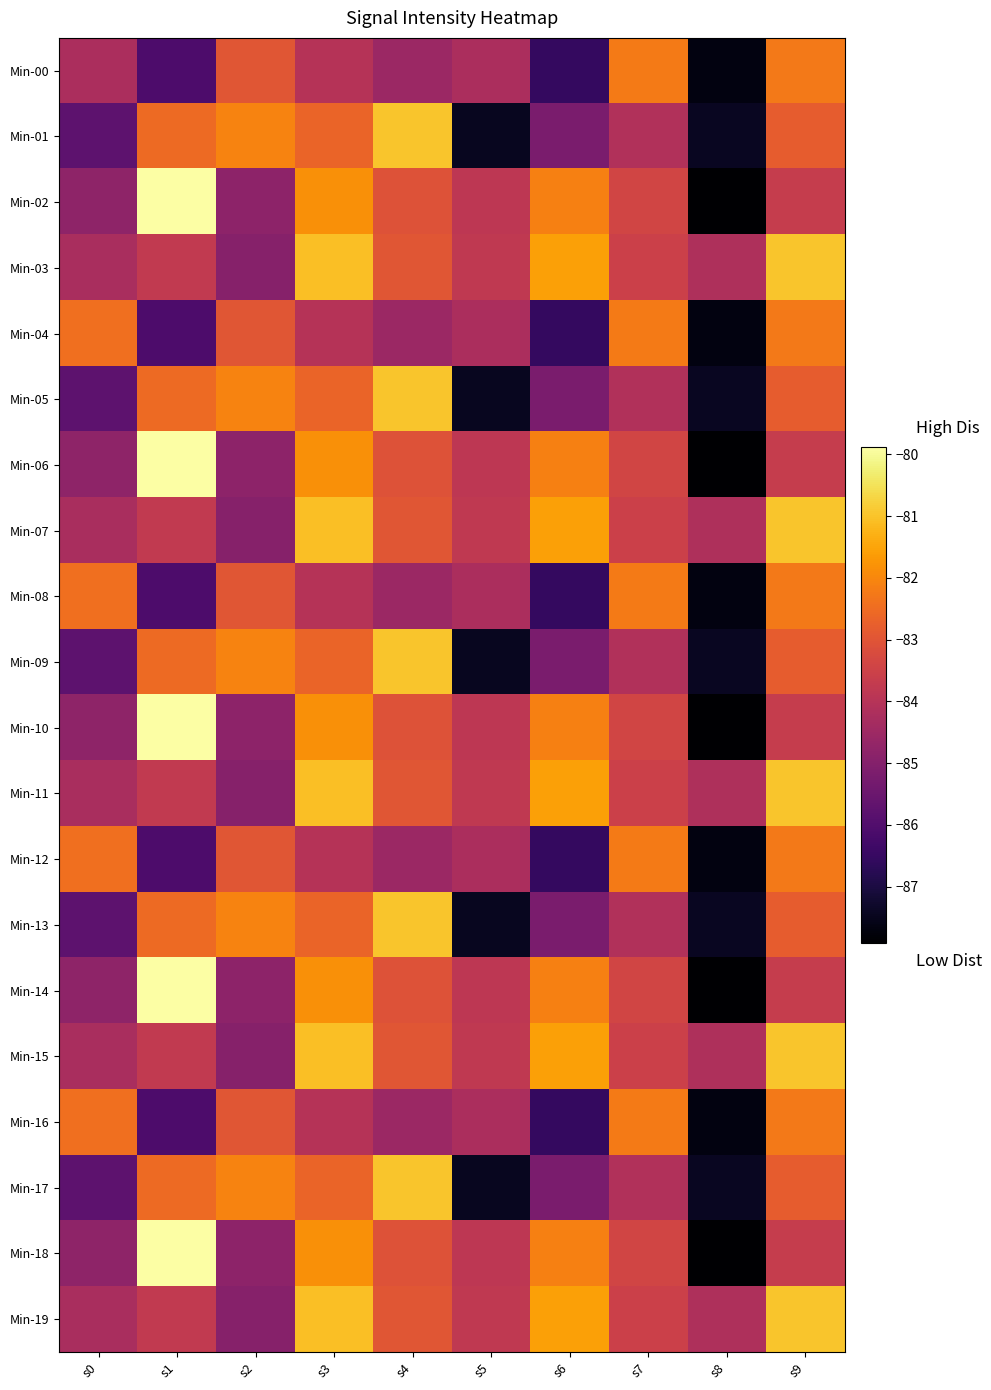

Count the number of categories in the chart.

10